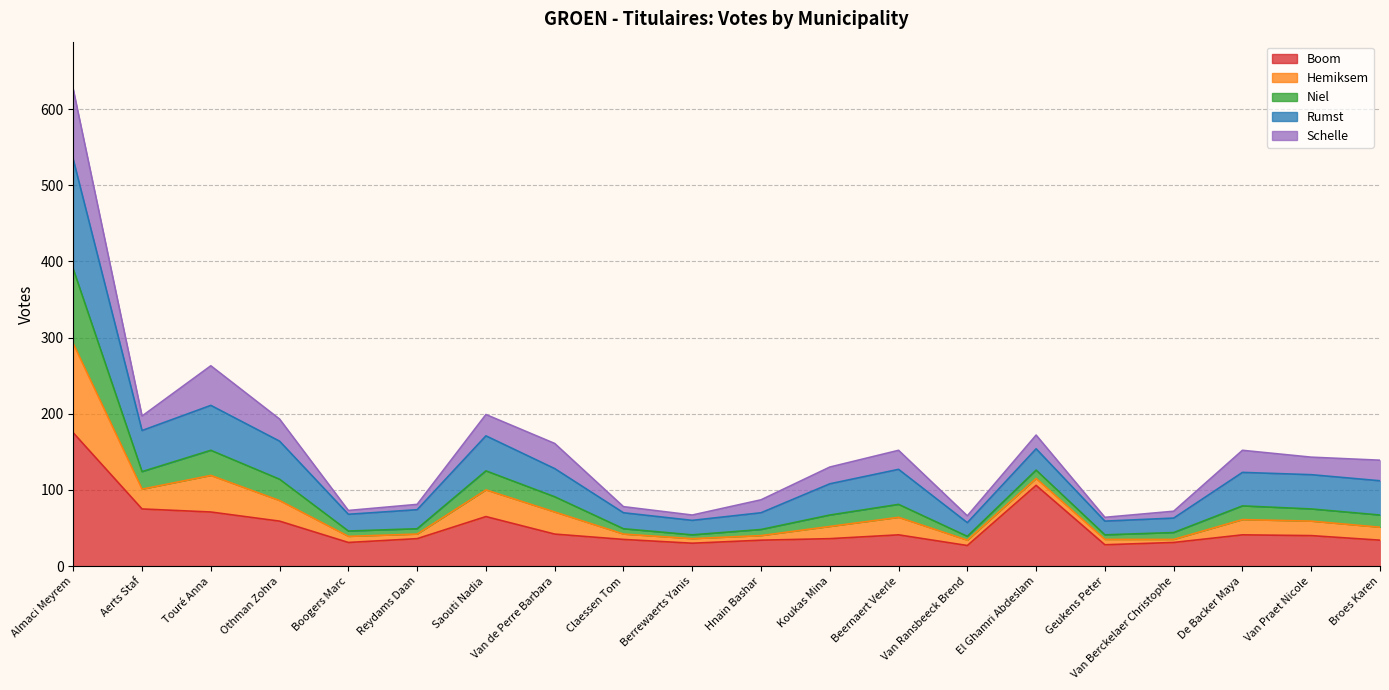

What is the label of the 5th point from the right?

Geukens Peter